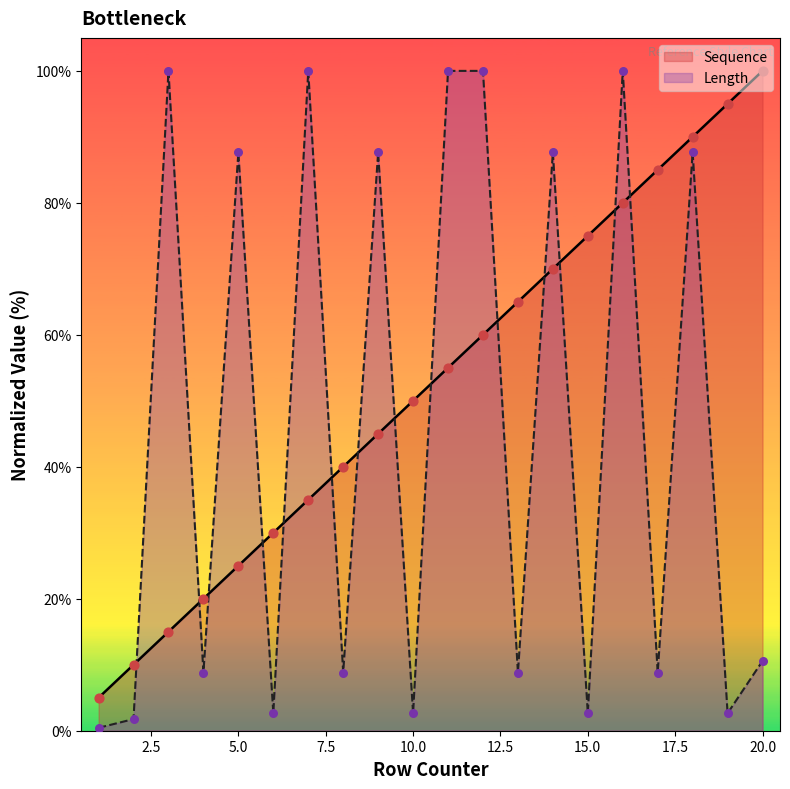

Which series reaches the minimum Y coordinate?

Length